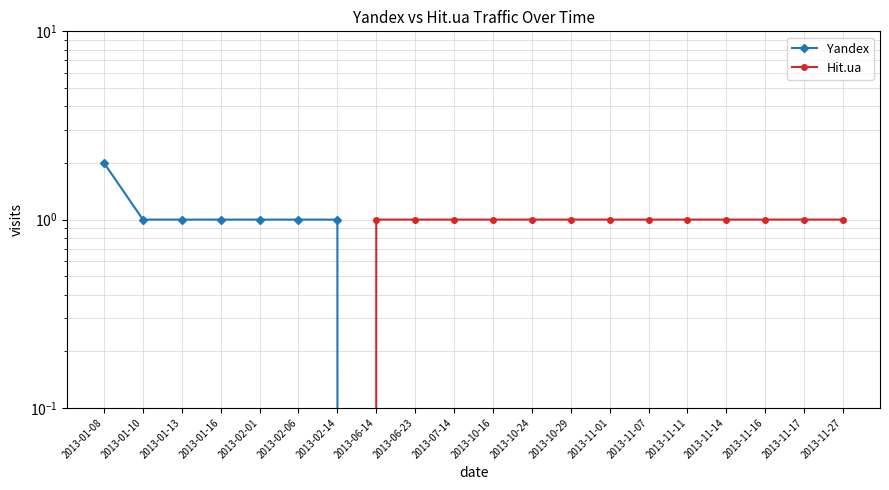

At how many categories does at least one series exceed 1?

1